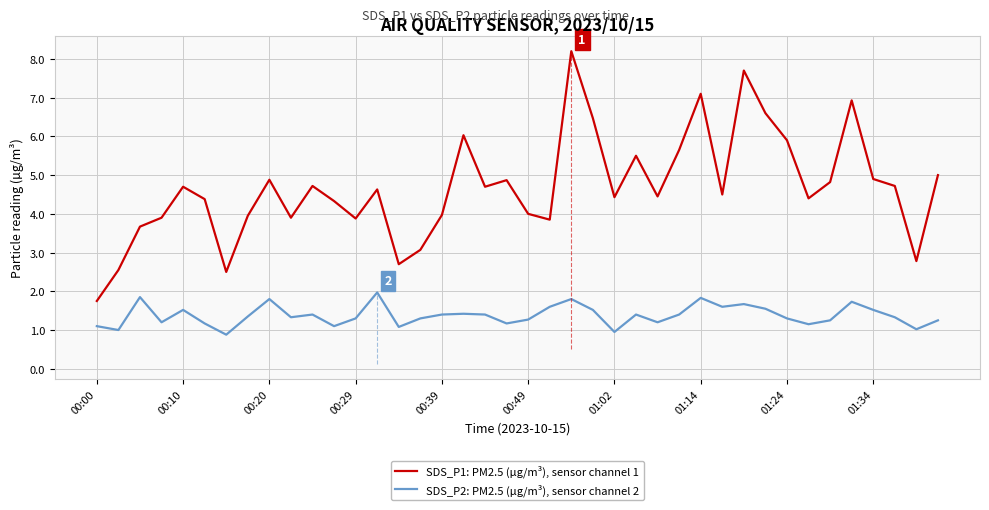

Rank the series by their maximum value, from lowest to highest.

SDS_P2: PM2.5 (µg/m³), sensor channel 2, SDS_P1: PM2.5 (µg/m³), sensor channel 1